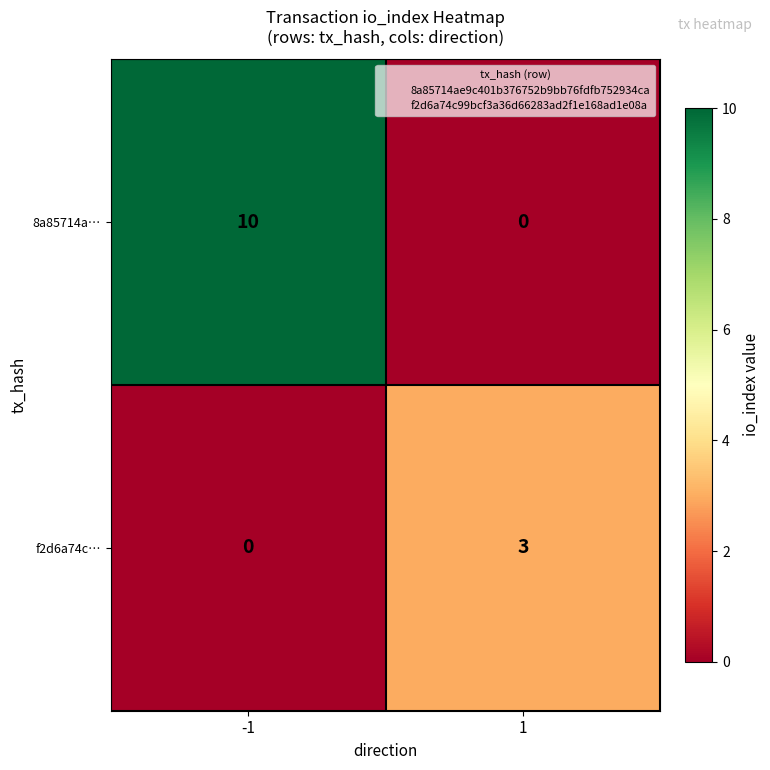

Rank the series by their average value, from highest to lowest.

8a85714a…, f2d6a74c…